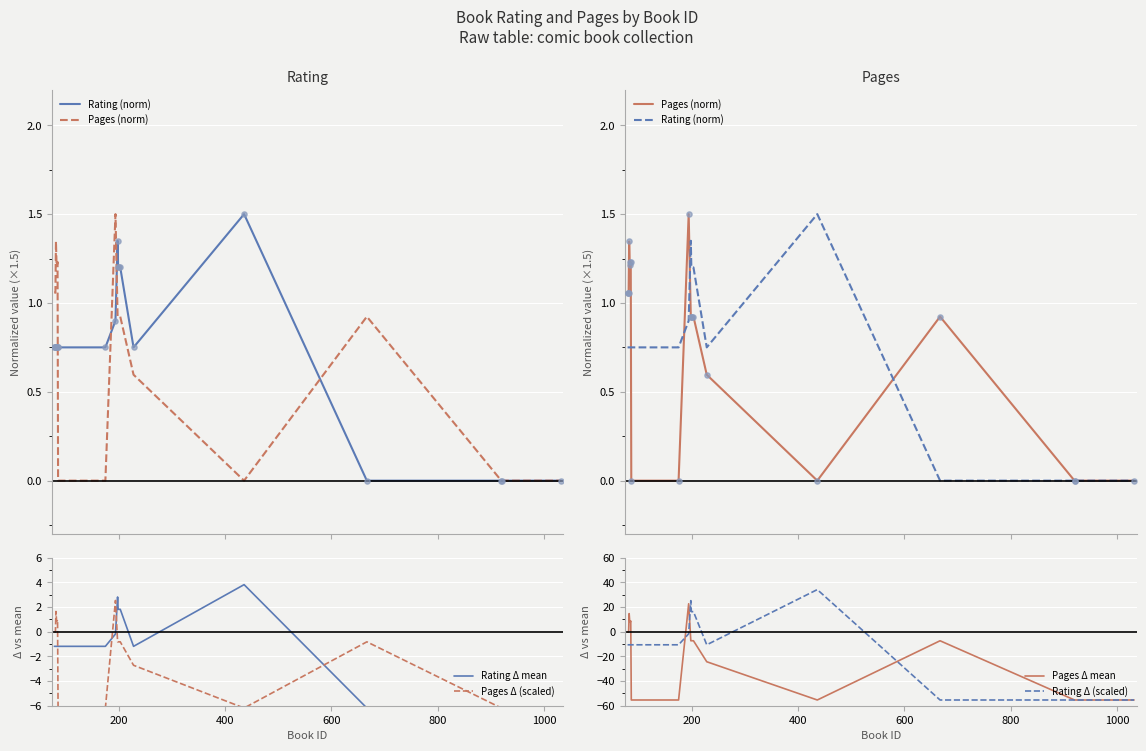

Which series reaches the maximum Y coordinate?

Rating Δ (scaled)